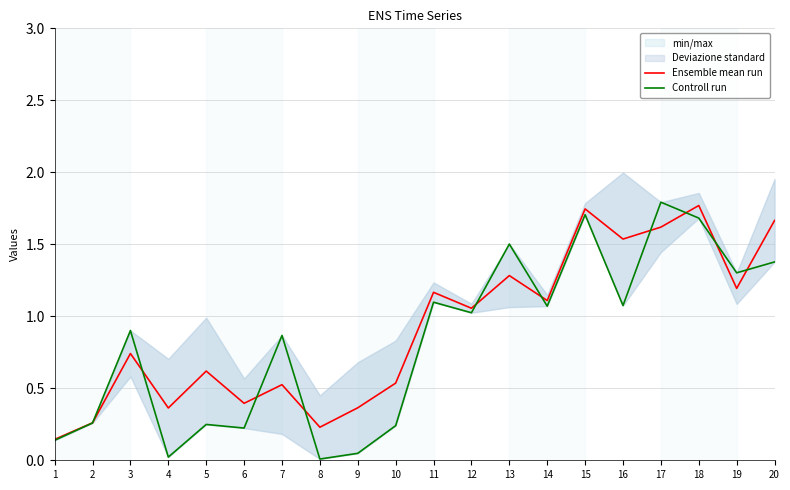

True or false: Controll run and Ensemble mean run cross at least once.

True